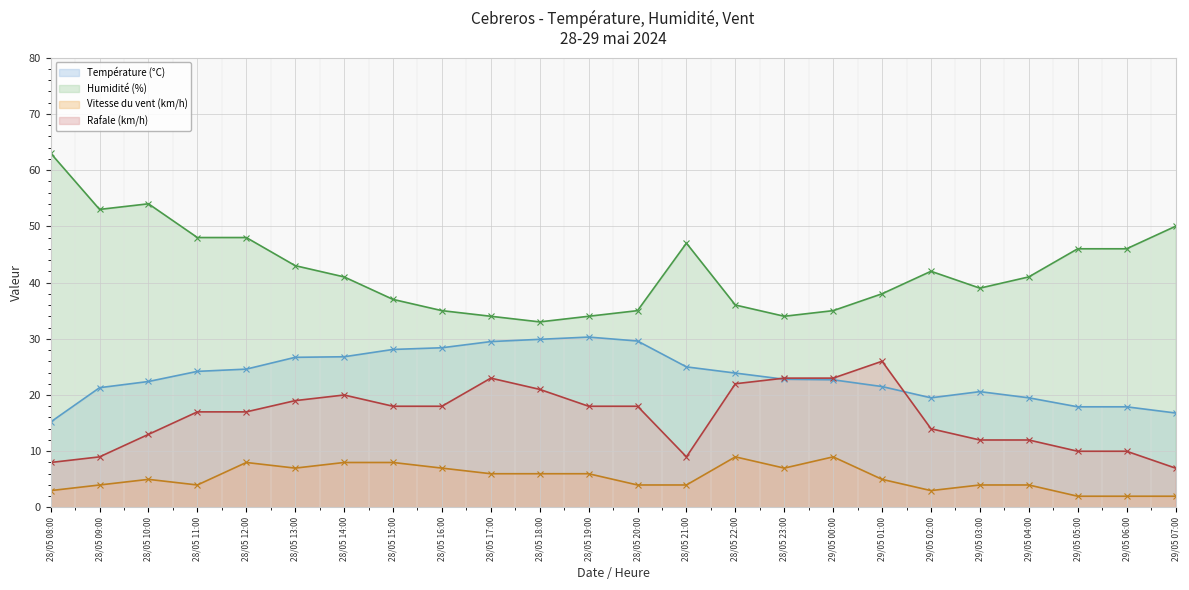

What is the lowest value of the Vitesse du vent (km/h) series?

2.0